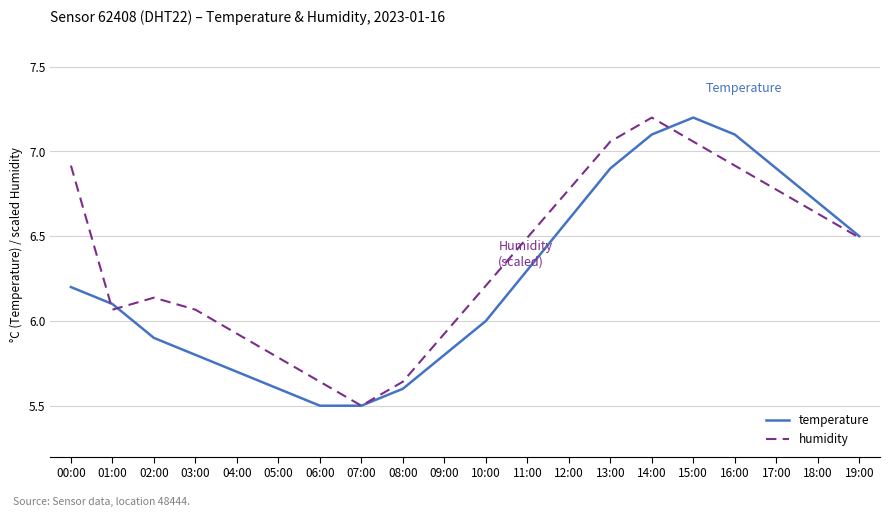

Is the value of temperature at 01:00 greater than the value of humidity at 14:00?

No